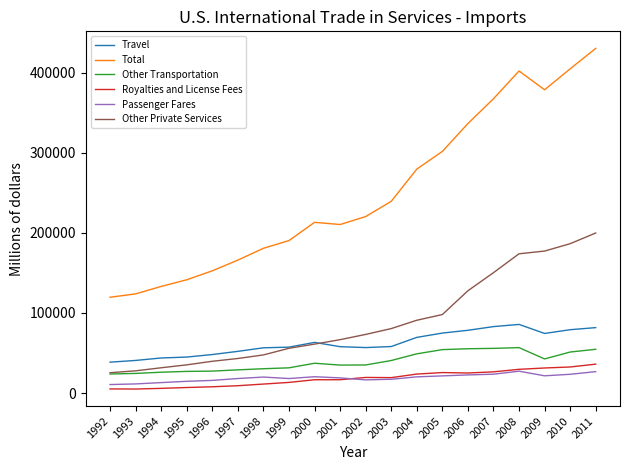

Which series has the largest total across all categories?

Total